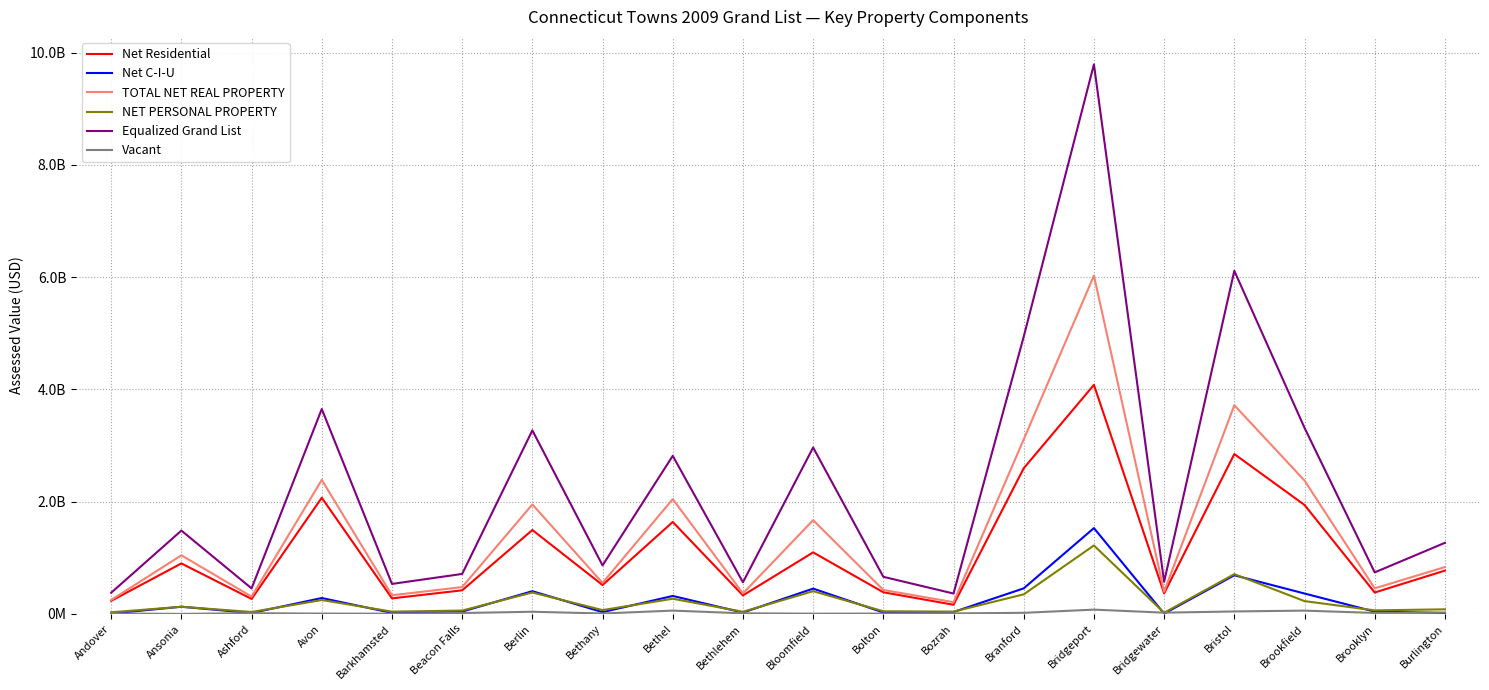

True or false: TOTAL NET REAL PROPERTY and Net C-I-U intersect in this chart.

False